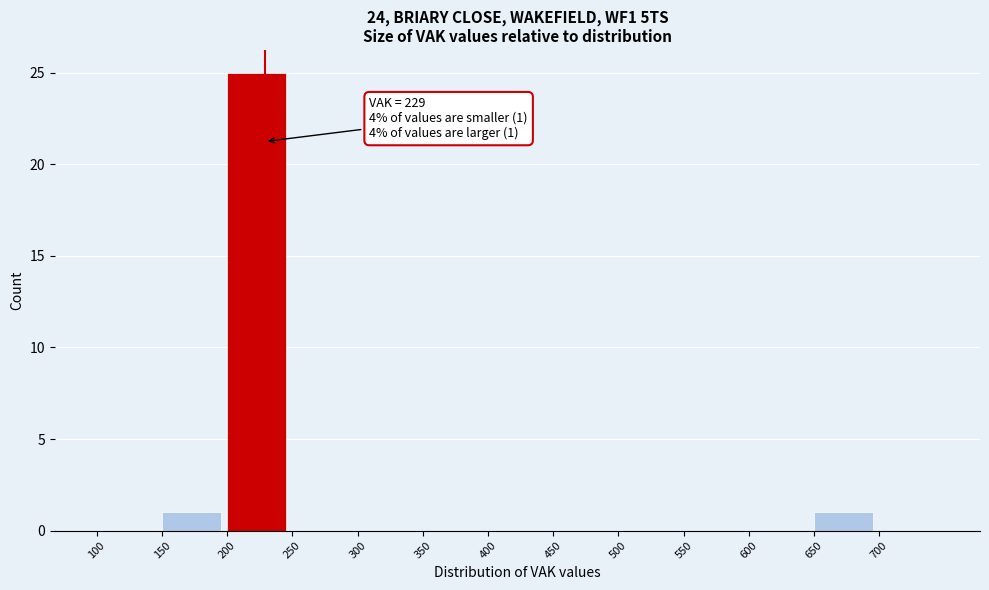

Over which range of the x-axis is the bar tallest?

200 to 250